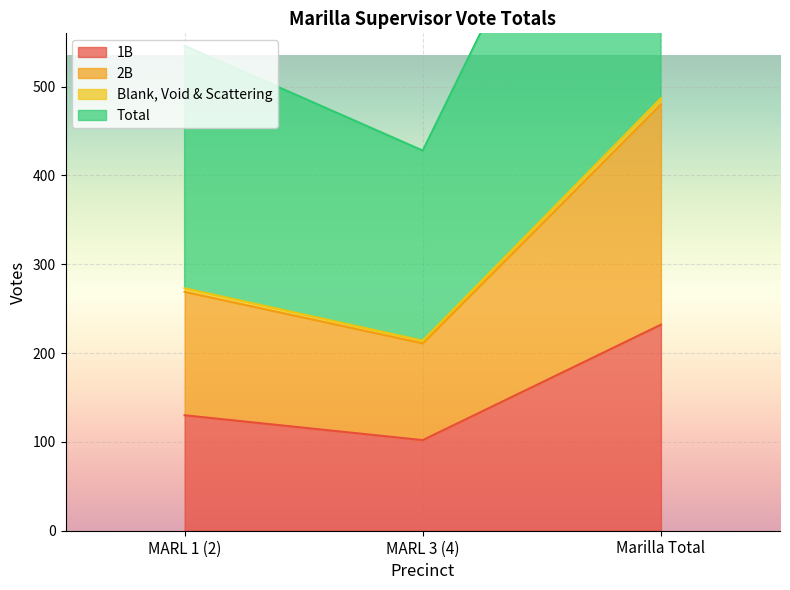

Which series has the largest range (max minus min)?

Total